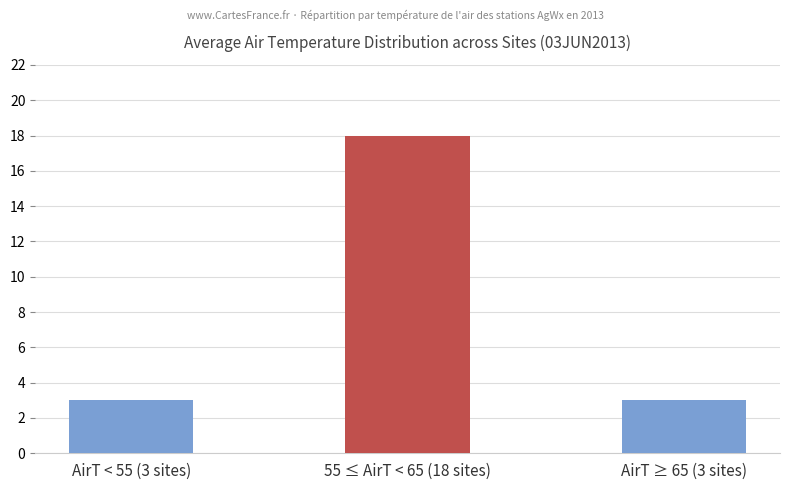

True or false: the data shows 29 at 55 ≤ AirT < 65 (18 sites).

False